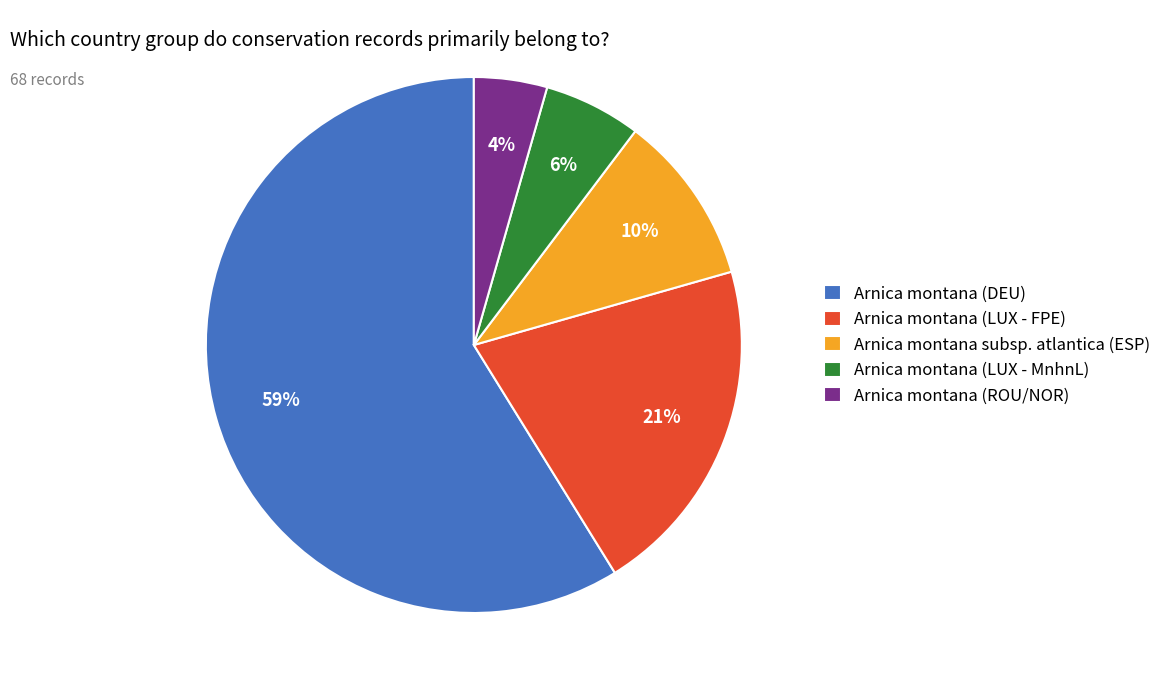

True or false: Arnica montana subsp. atlantica (ESP) accounts for 1% of the total.

False